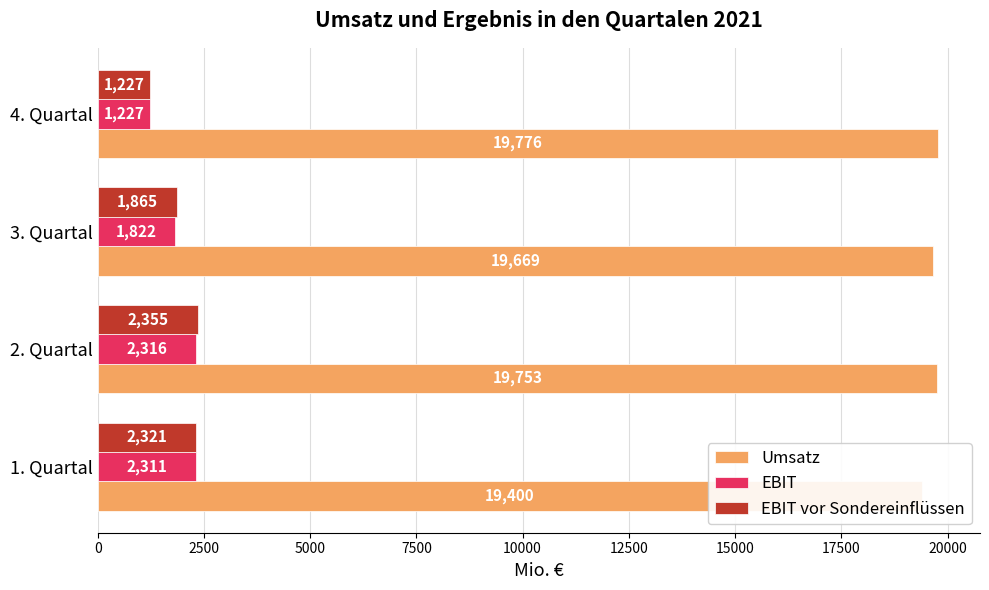

What is the sum of all EBIT vor Sondereinflüssen values?

7768